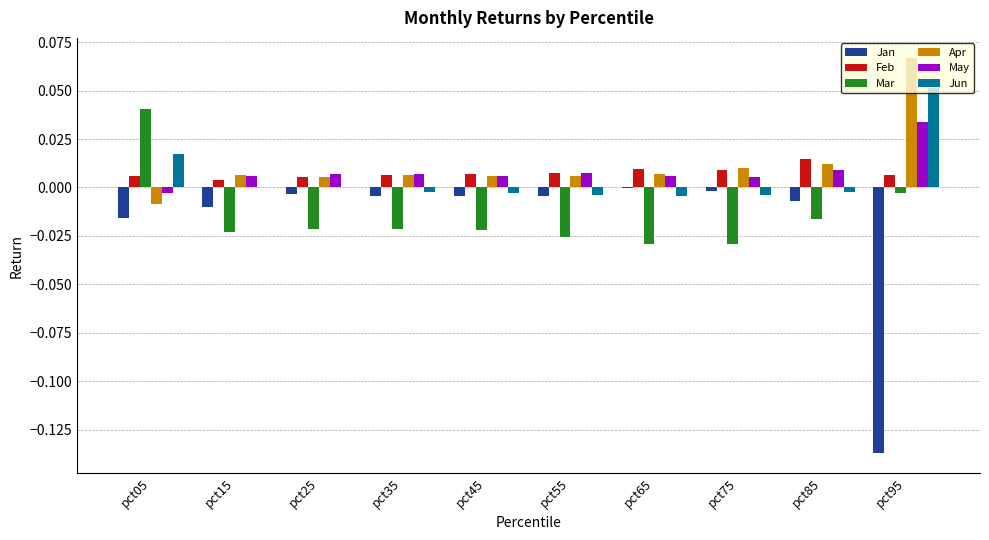

The Feb series shows 0.0 at pct05. True or false?

True